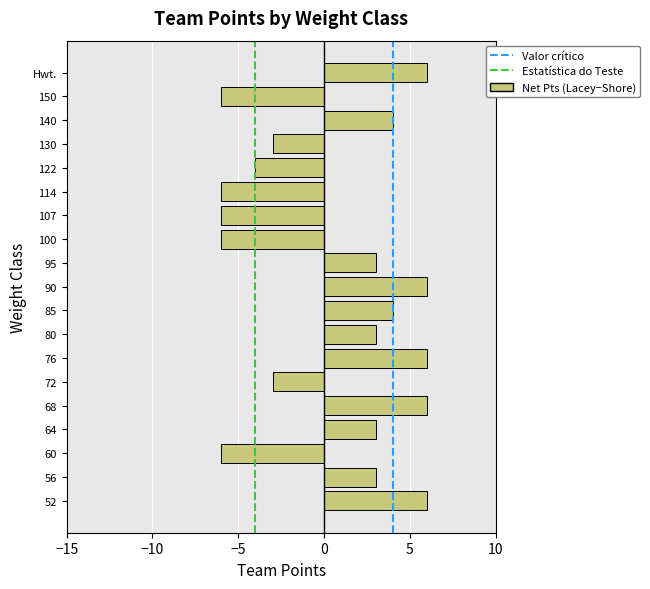

Reading bottom to top, transcribe all the data shown in this chart.

52=6	56=3	60=-6	64=3	68=6	72=-3	76=6	80=3	85=4	90=6	95=3	100=-6	107=-6	114=-6	122=-4	130=-3	140=4	150=-6	Hwt.=6